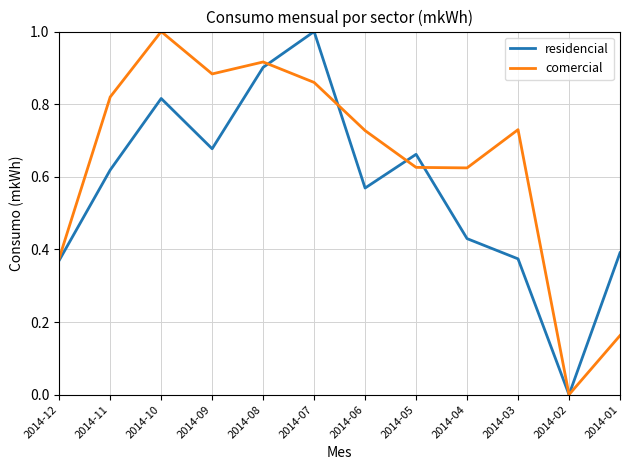

True or false: residencial has a value of 0.4 at 2014-04.

True